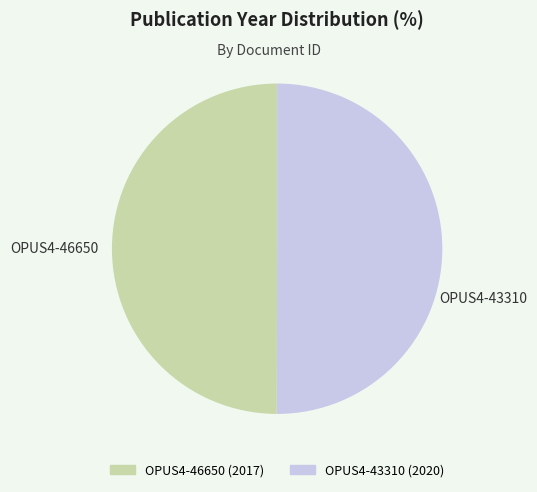

Do OPUS4-46650 and OPUS4-43310 together represent more than half of the pie?

Yes